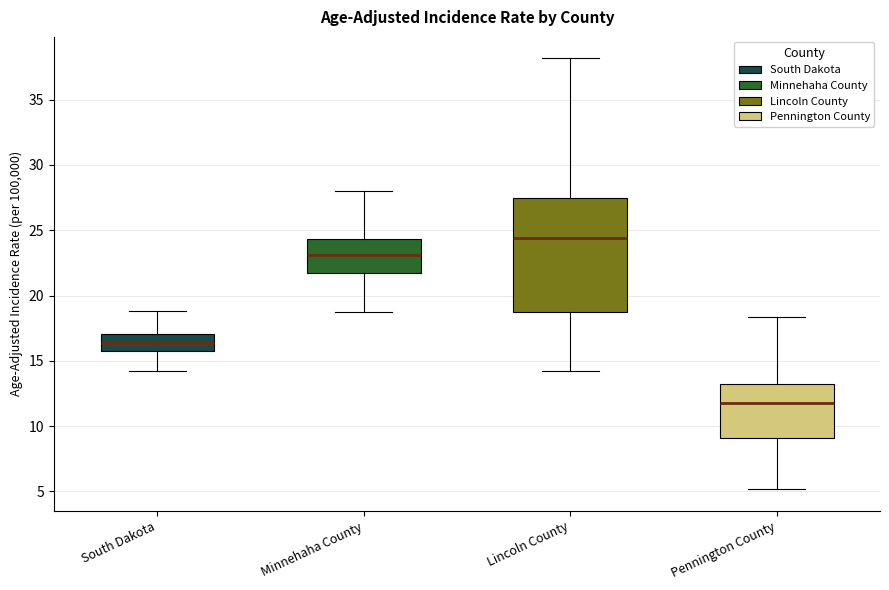

Which box's median line is the highest?

Lincoln County